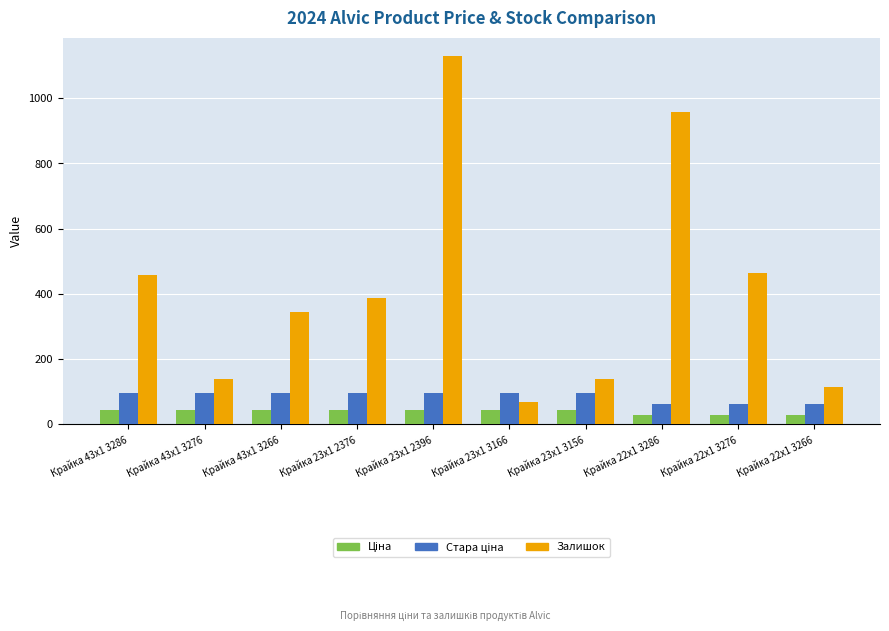

Where is Залишок nearest to the value 598?

Крайка 22x1 3276